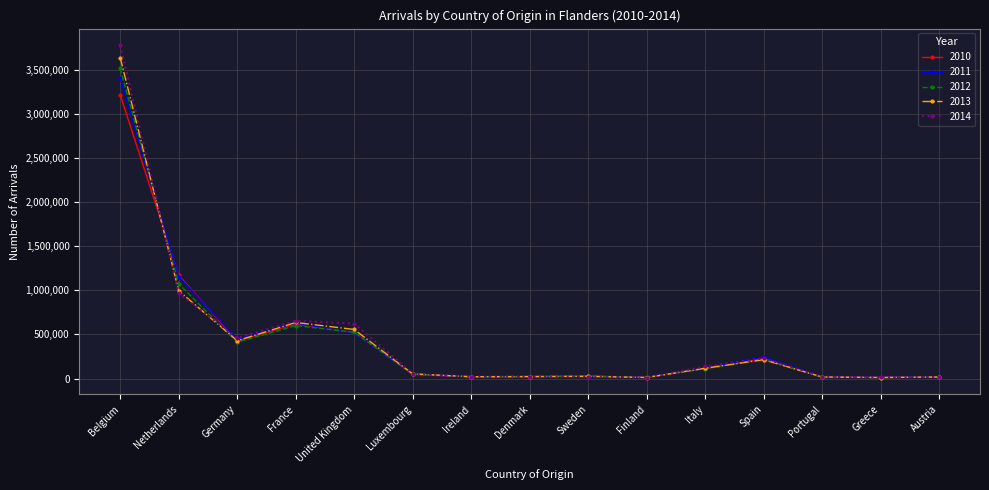

What is the label of the 11th point from the left?

Italy